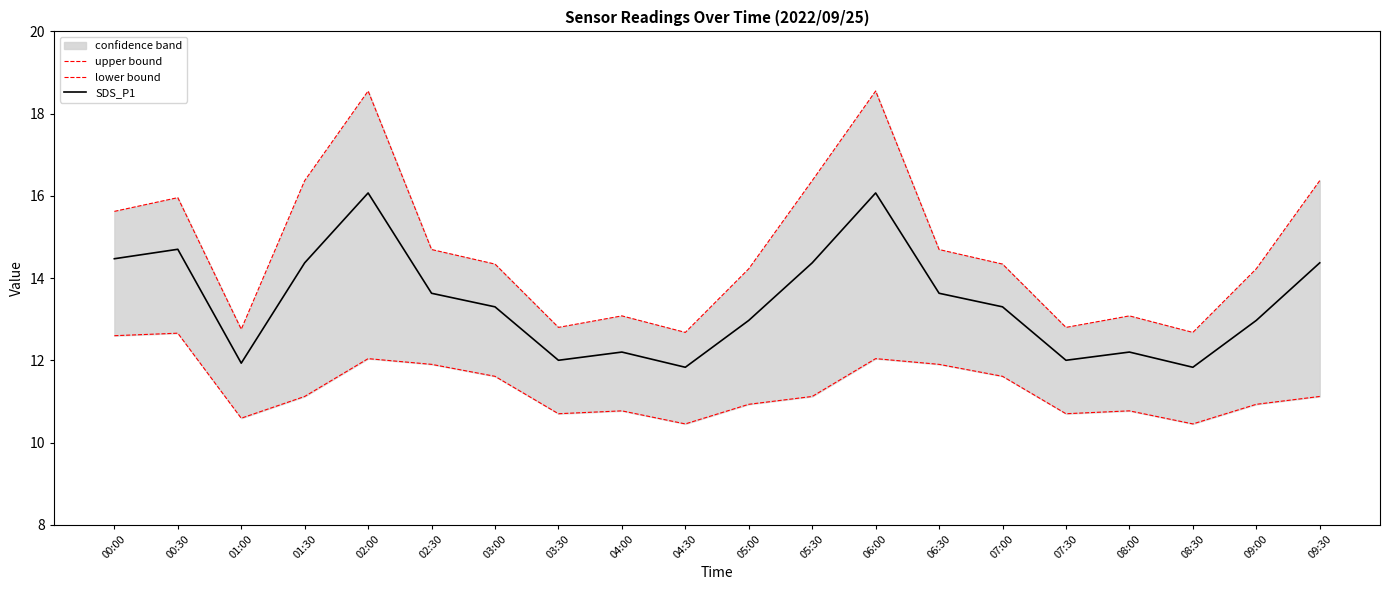

The lower bound series shows 10.5 at 04:30. True or false?

True